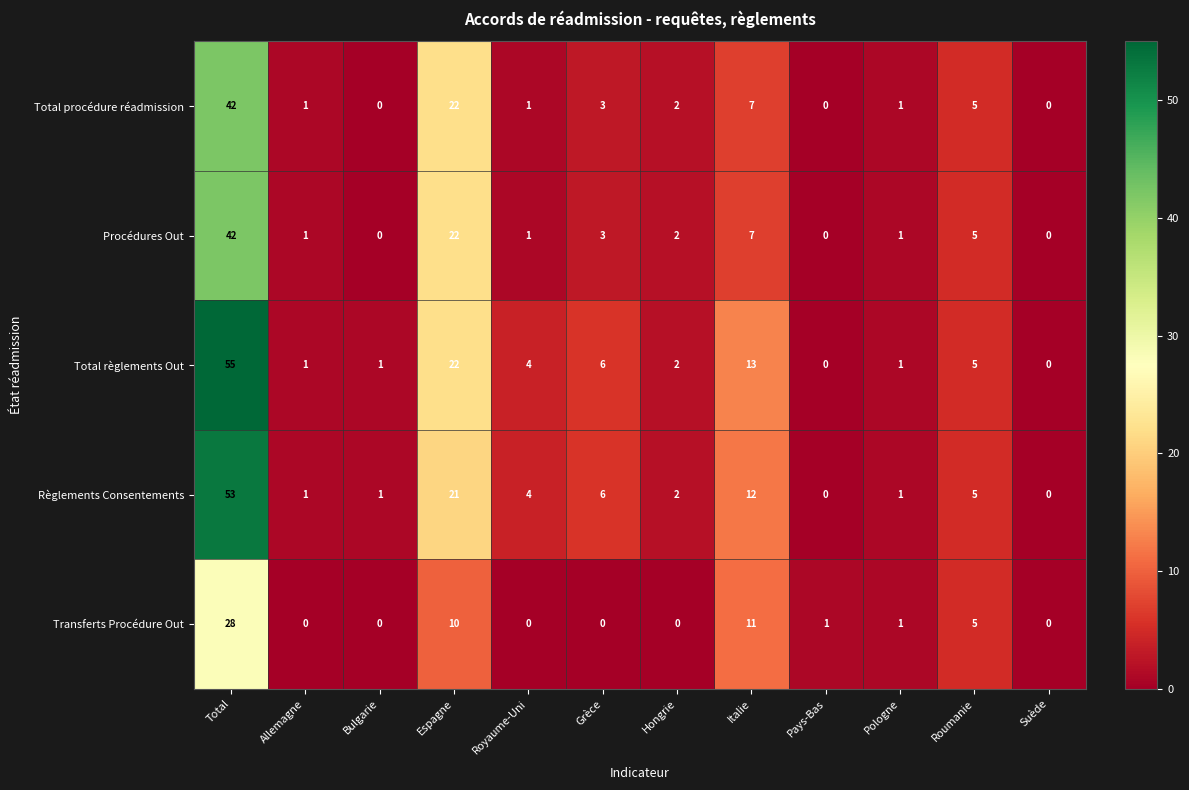

At which label does Règlements Consentements reach its peak?

Total